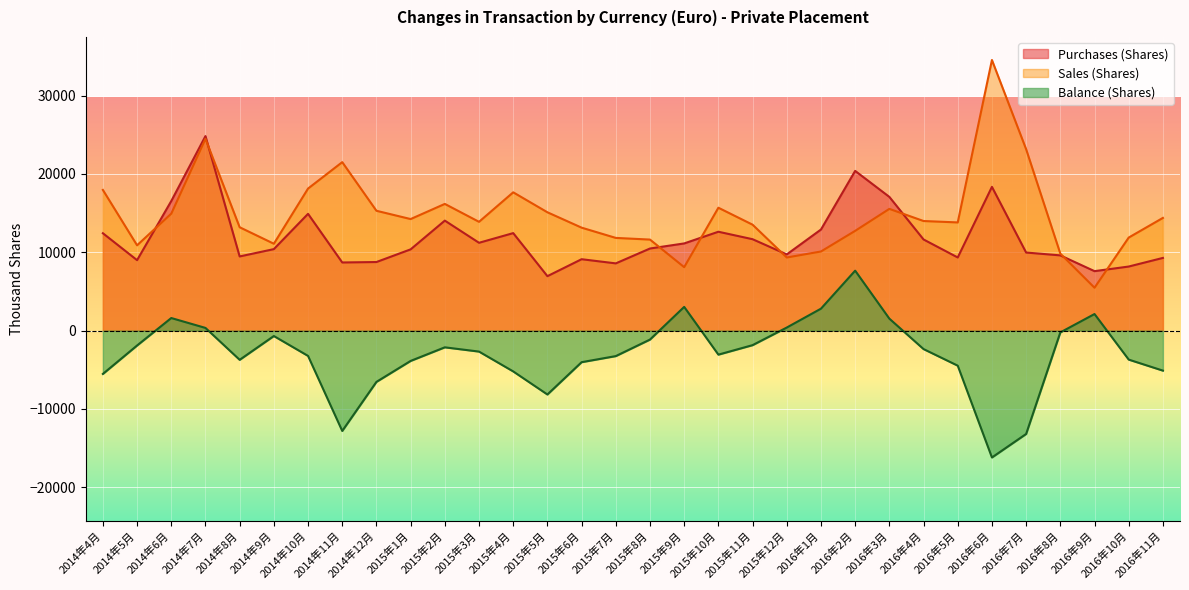

Rank the categories by Balance (Shares) value from highest to lowest.

2016年2月, 2015年9月, 2016年1月, 2016年9月, 2014年6月, 2016年3月, 2015年12月, 2014年7月, 2016年8月, 2014年9月, 2015年8月, 2015年11月, 2014年5月, 2015年2月, 2016年4月, 2015年3月, 2015年10月, 2014年10月, 2015年7月, 2016年10月, 2014年8月, 2015年1月, 2015年6月, 2016年5月, 2016年11月, 2015年4月, 2014年4月, 2014年12月, 2015年5月, 2014年11月, 2016年7月, 2016年6月